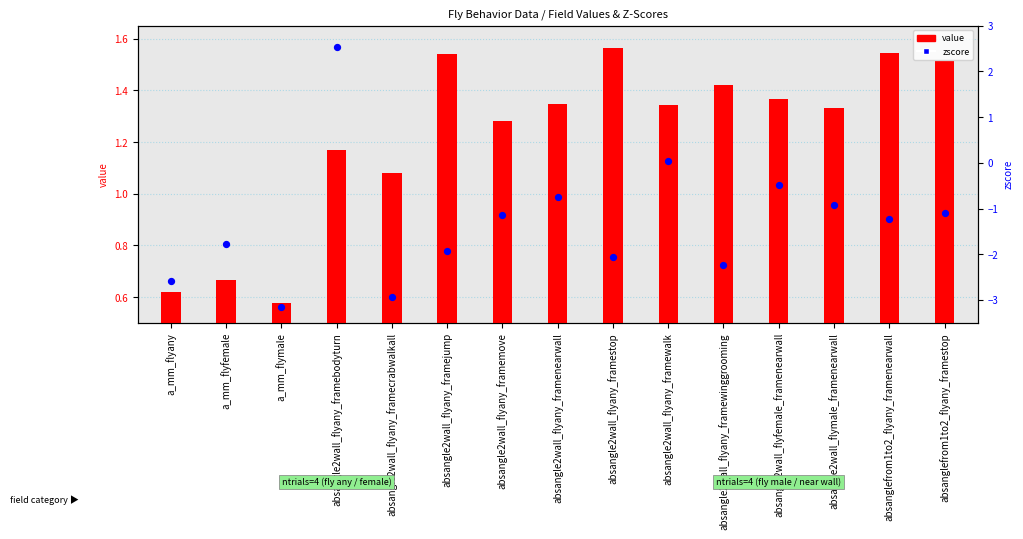

At how many categories does at least one series exceed 0?

15